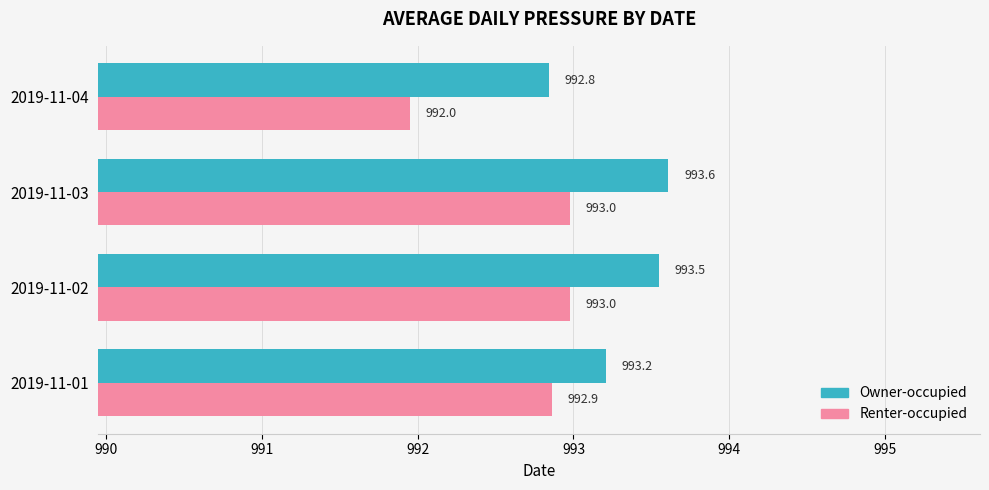

Rank the series by their maximum value, from highest to lowest.

Owner-occupied, Renter-occupied